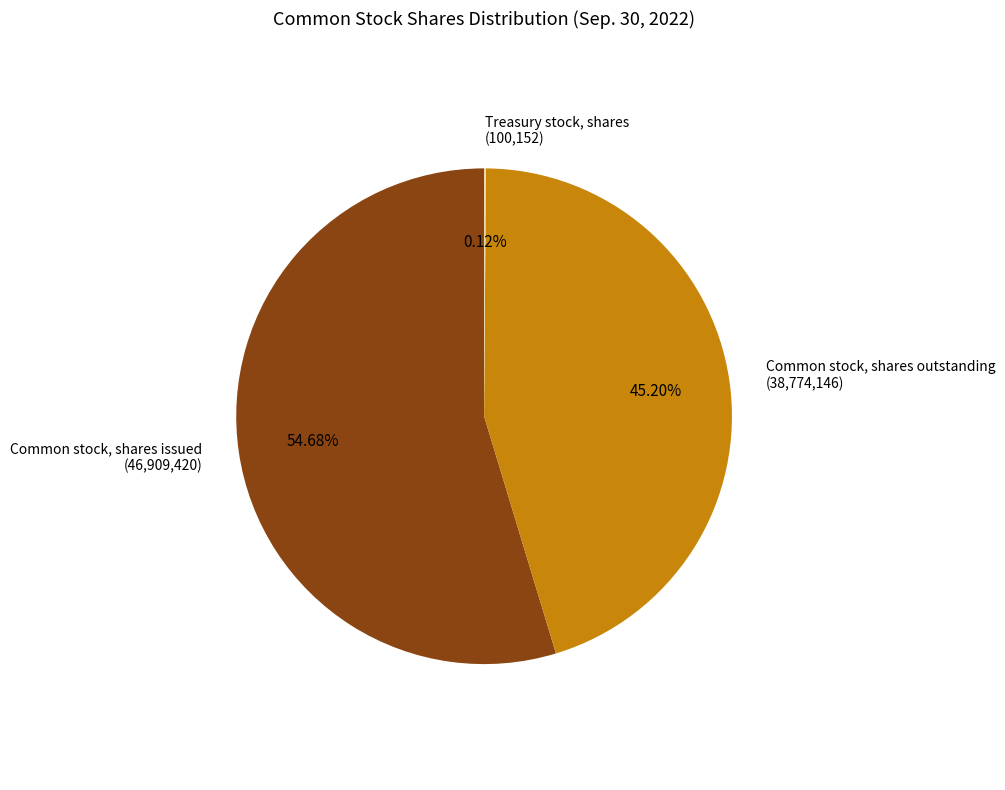

Is there any slice that represents more than half of the pie?

Yes